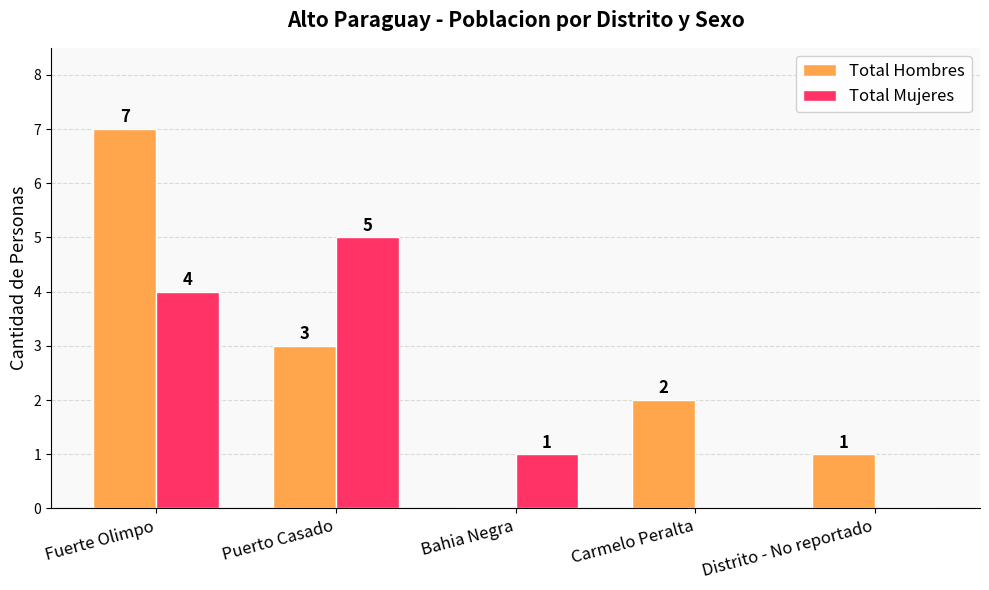

What is the sum of all Total Hombres values?

13